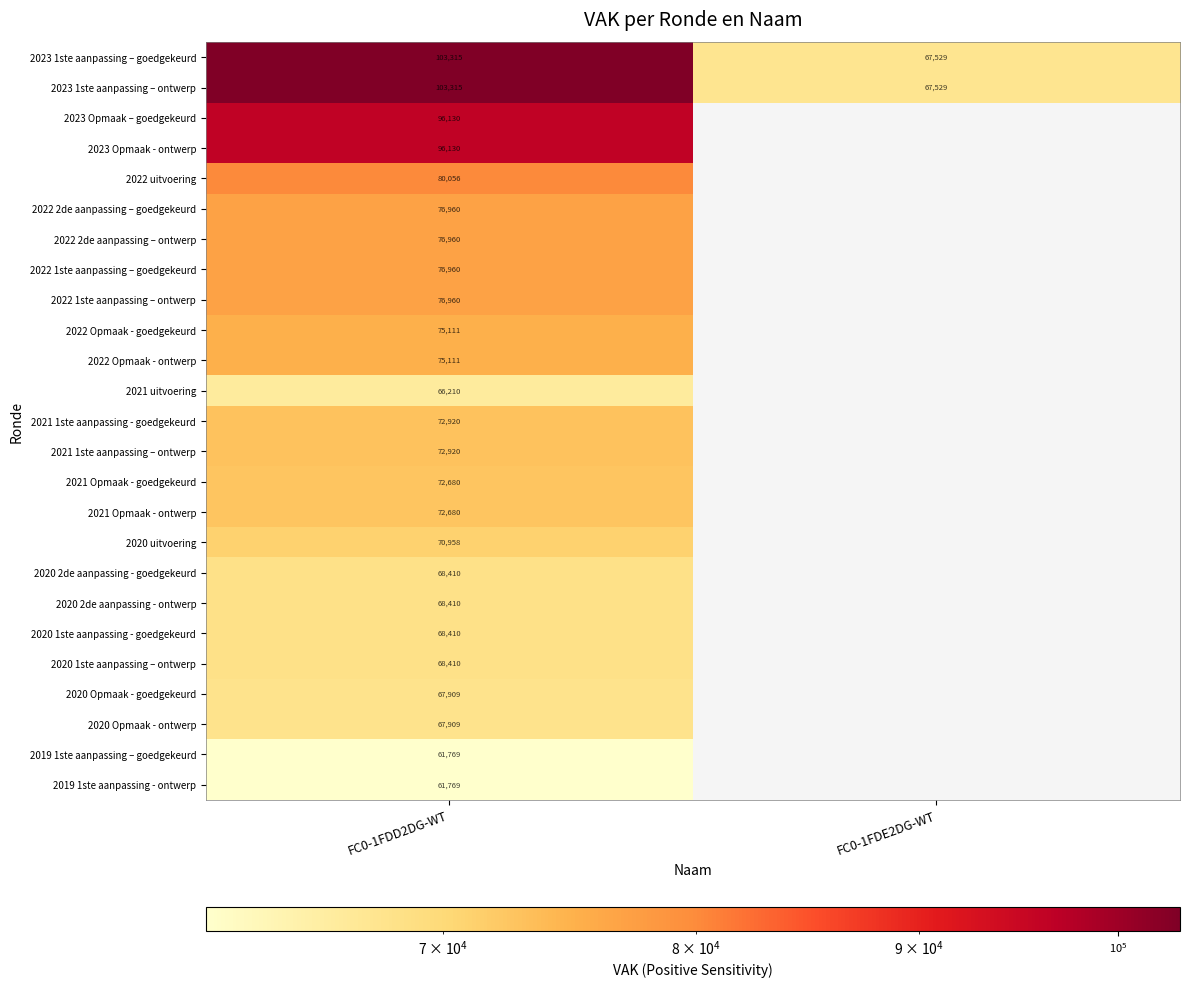

What is the spread (max minus min) of values at FC0-1FDD2DG-WT?

41546